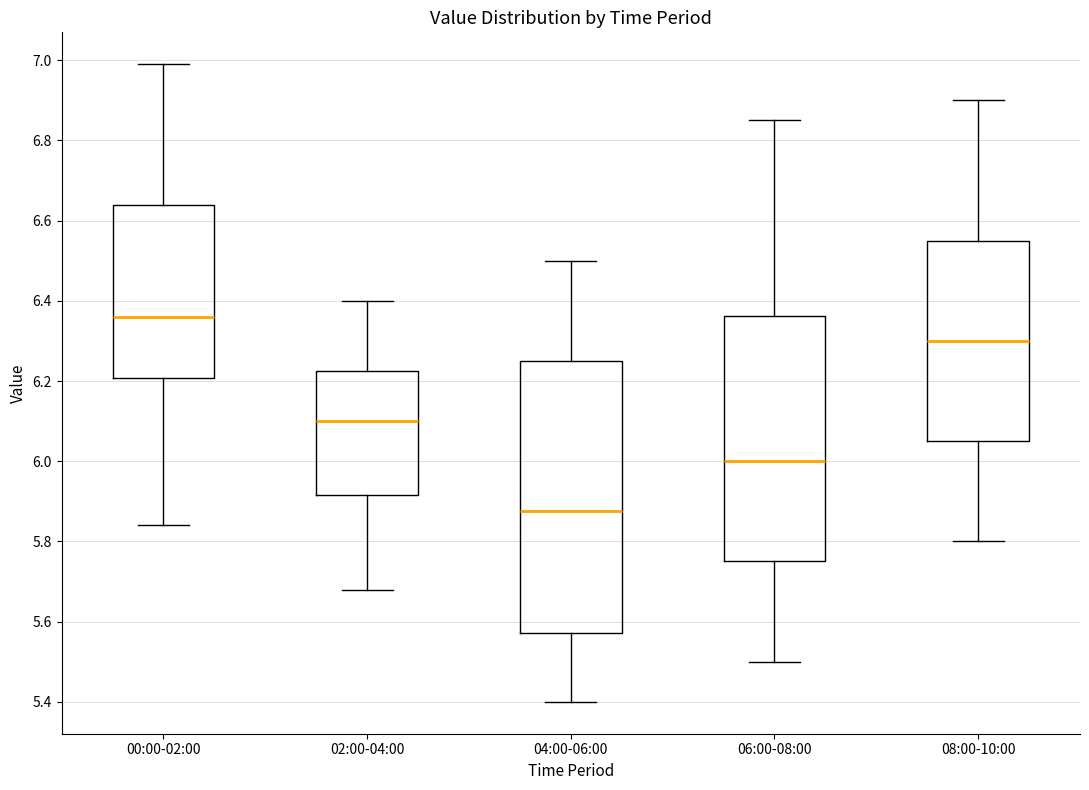

Which box's median line is the lowest?

04:00-06:00